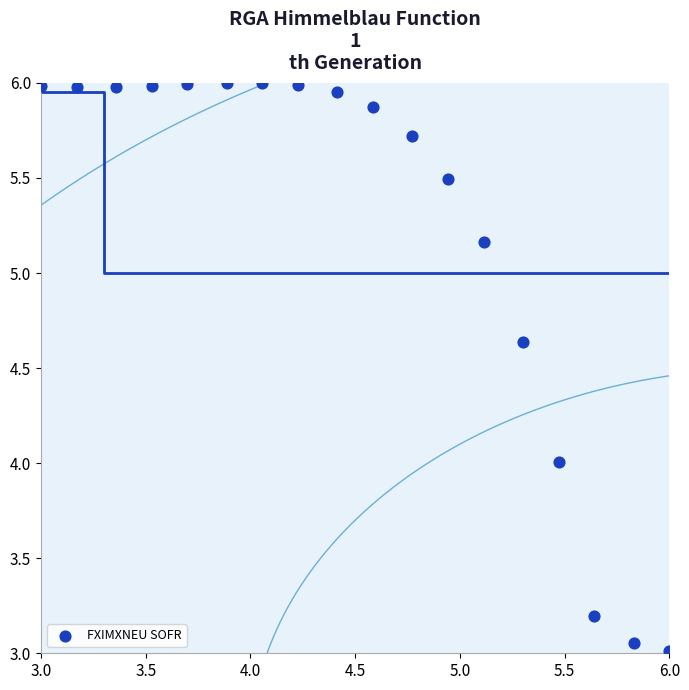

What is the range of X values (max minus min)?

3.0